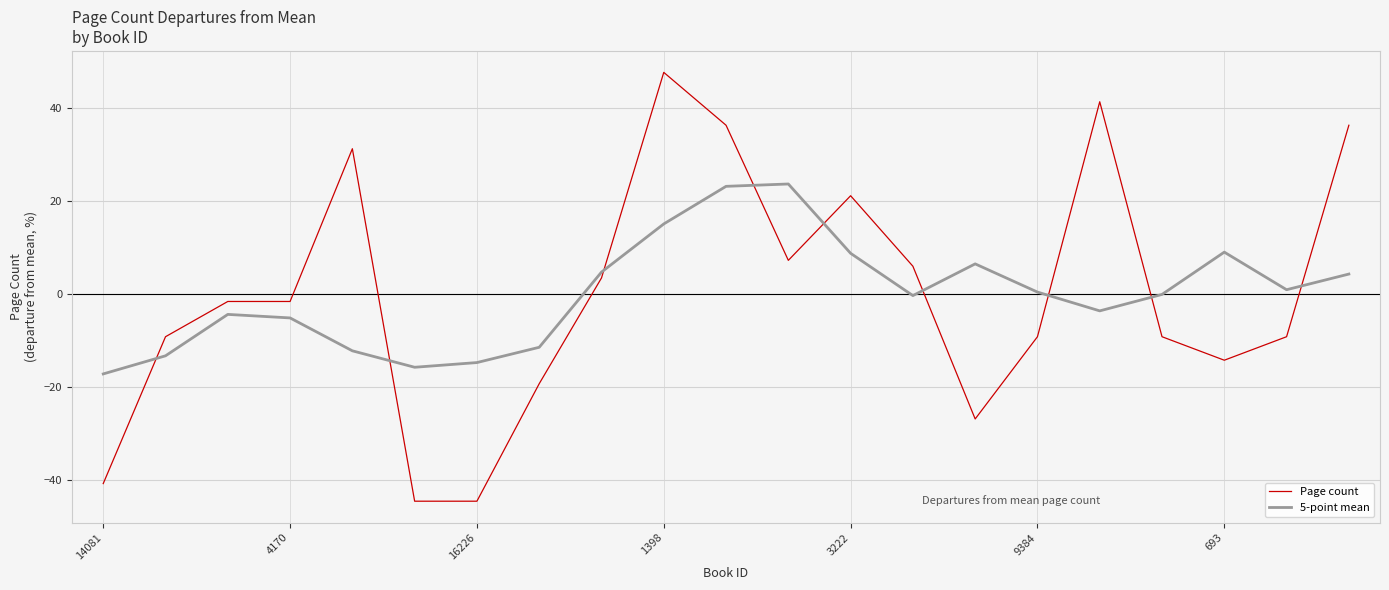

Which series has the widest spread of values?

Page count